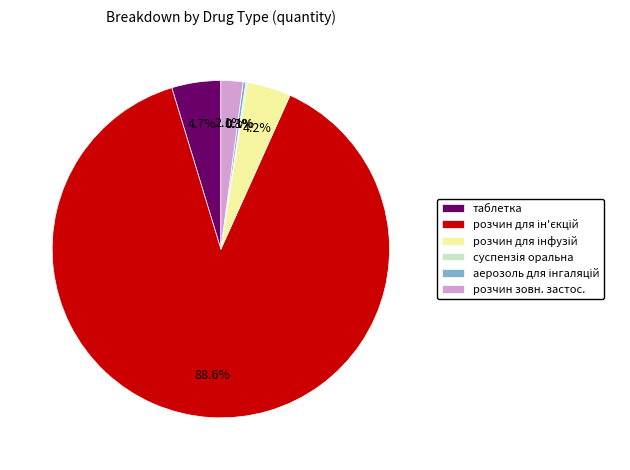

To the nearest percent, what is the difference between the largest and smallest slice percentages?

88%